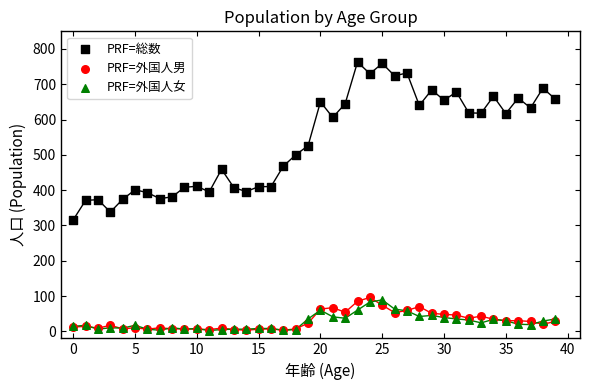

In the PRF=総数 series, what Y value is closest to 539?

526